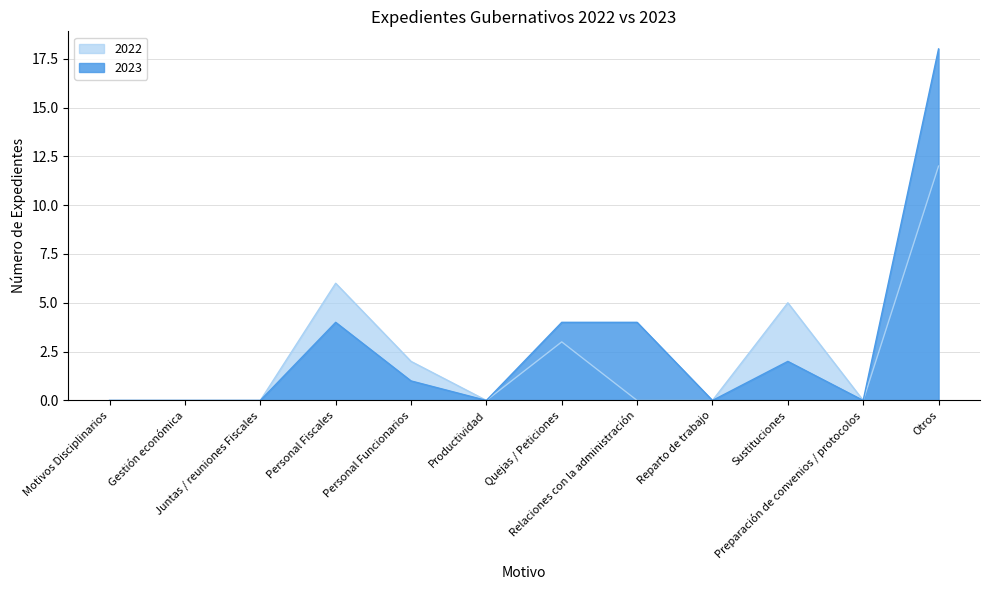

True or false: 2023 and 2022 intersect in this chart.

False